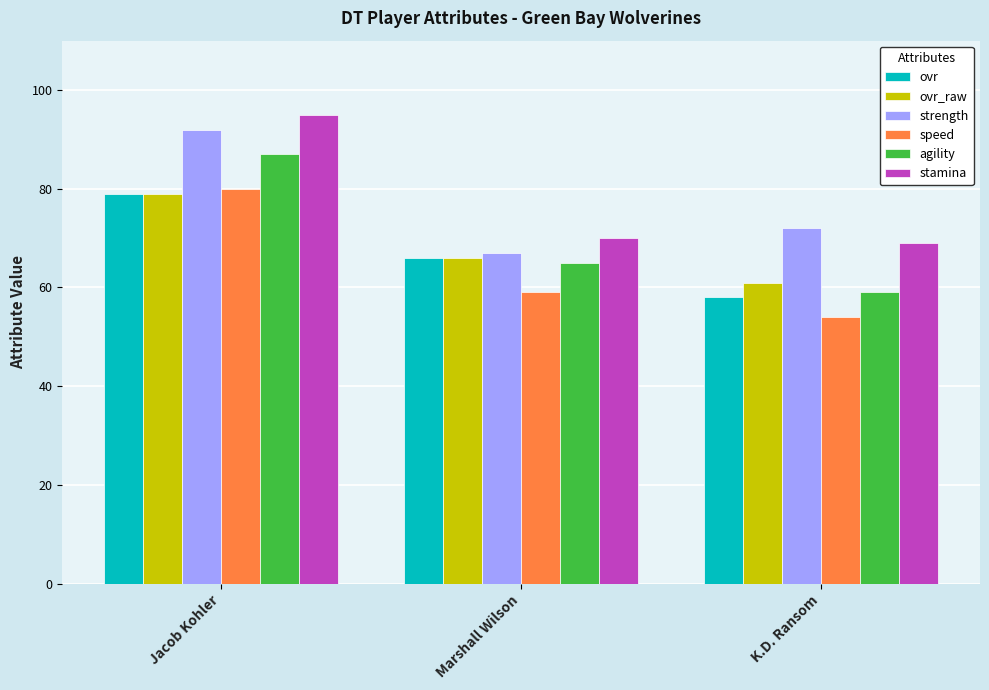

What is the label of the 3rd bar from the left?

K.D. Ransom